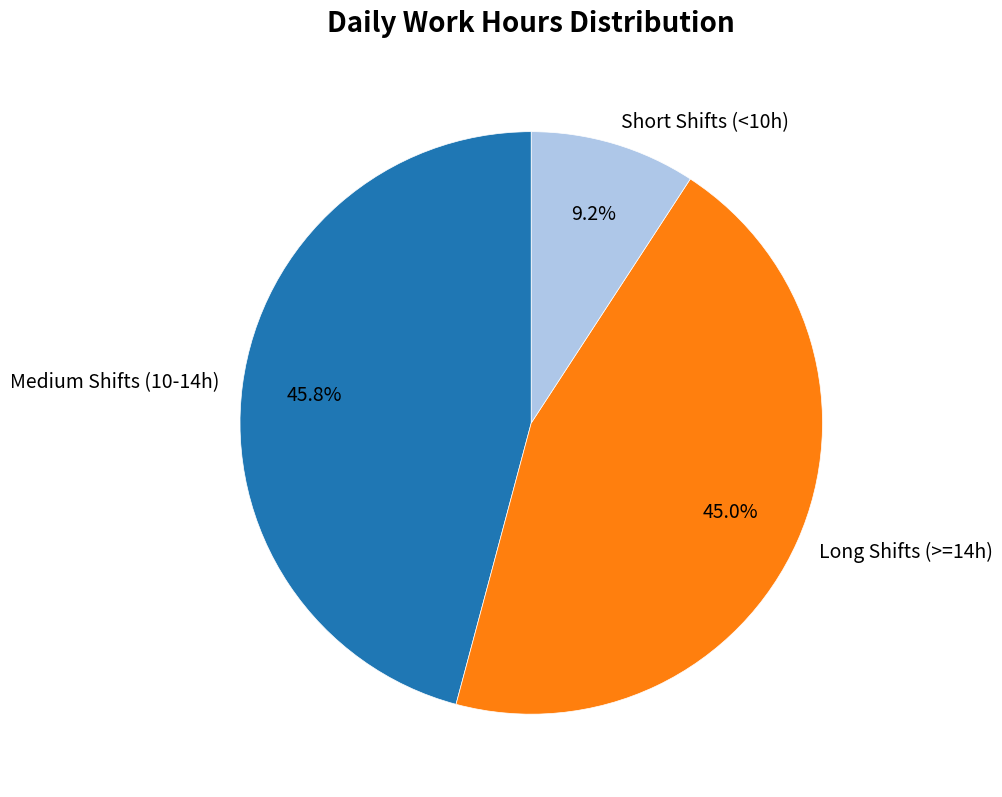

Is the sum of Long Shifts (>=14h) and Short Shifts (<10h) greater than half?

Yes